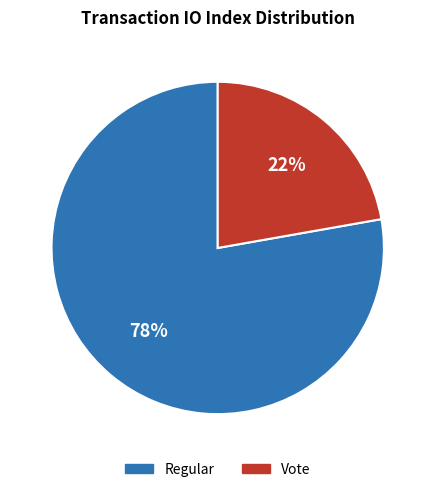

To the nearest percent, what percentage of the pie is Vote?

22%